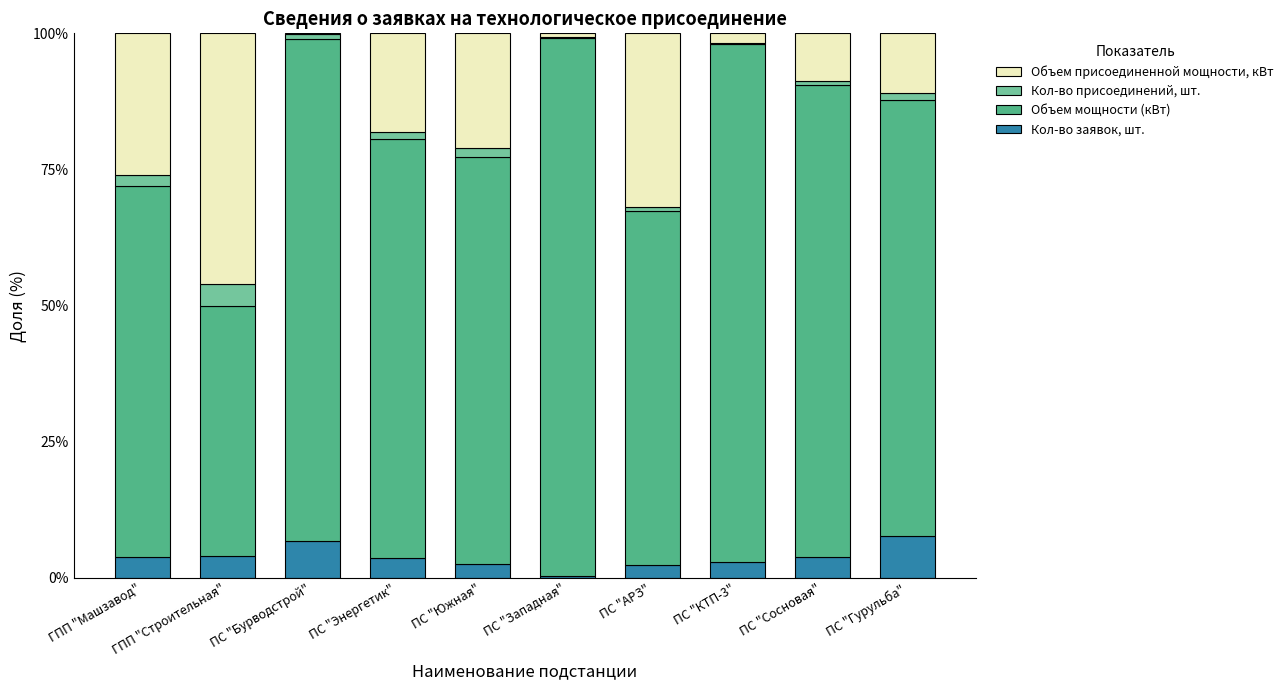

How many data points does each series have?

10